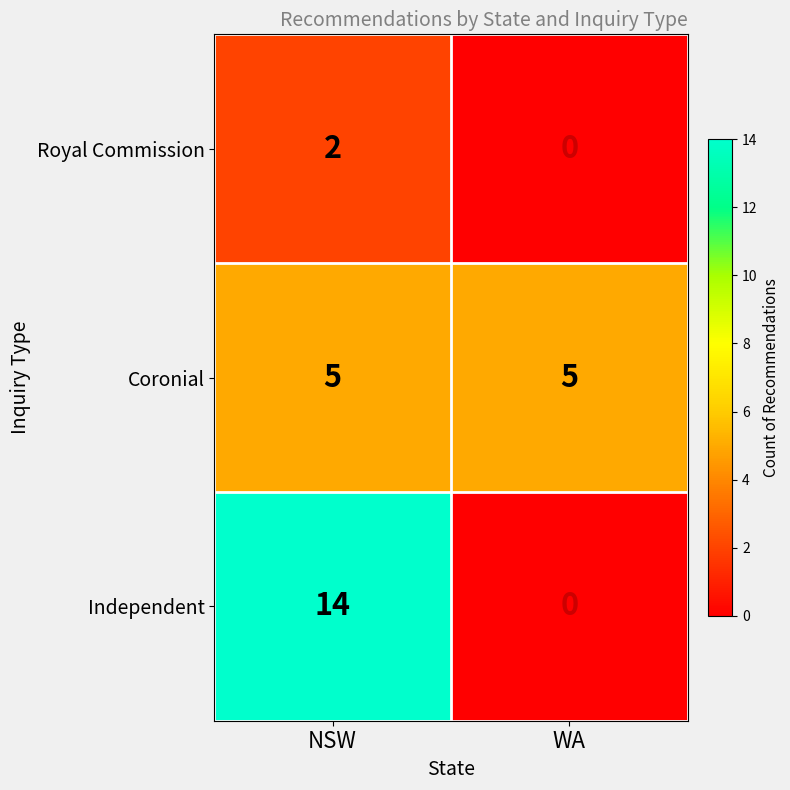

Read the Independent value at NSW.

14